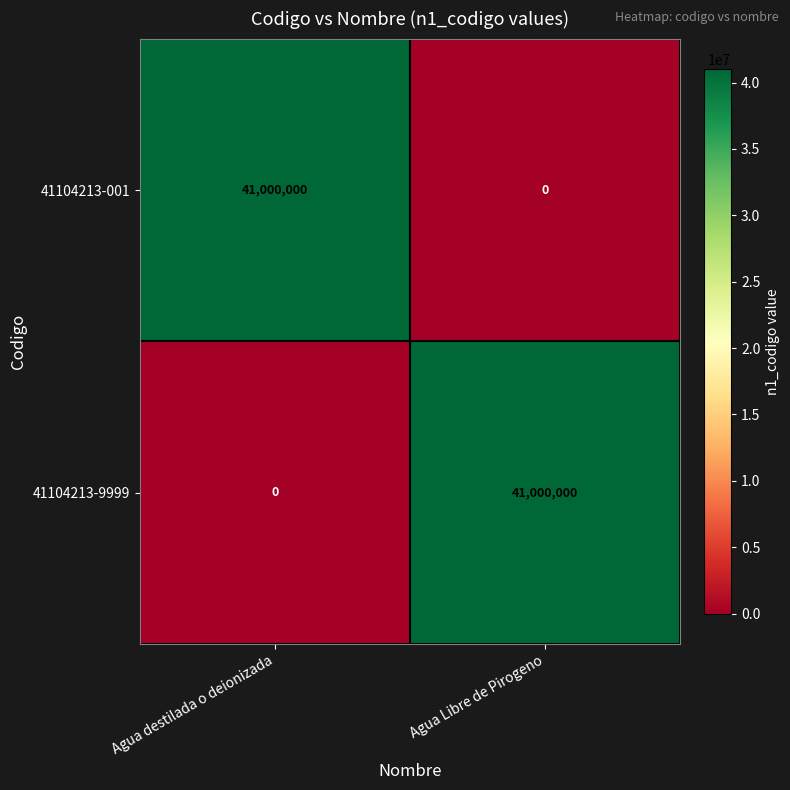

The 41104213-9999 series shows 41000000 at Agua Libre de Pirogeno. True or false?

True